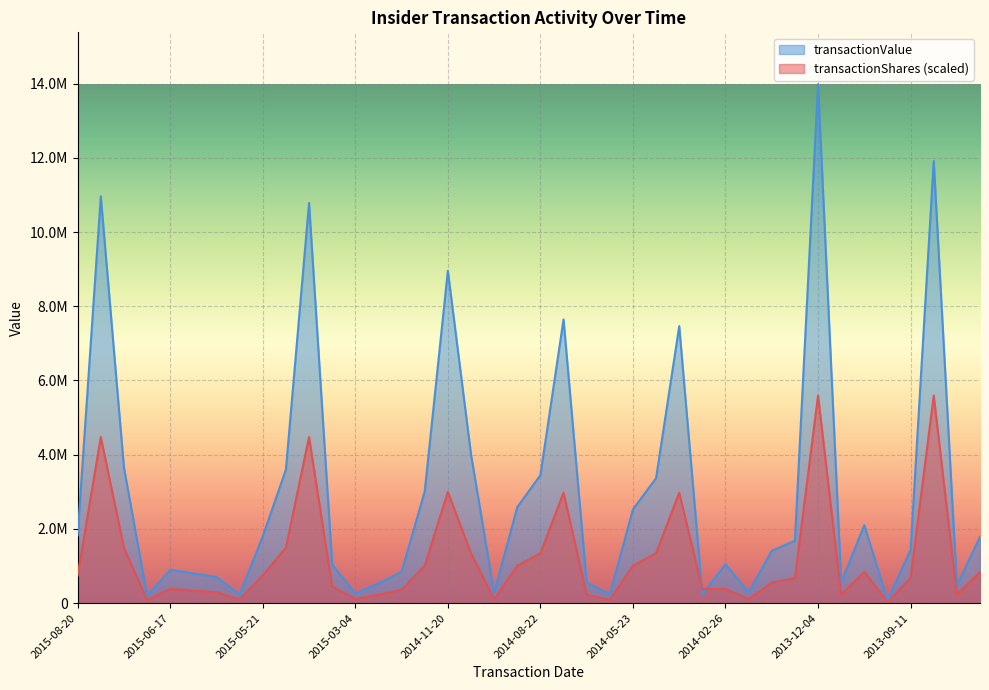

What is the value of the transactionValue point at the 4th from the left?

197593.0